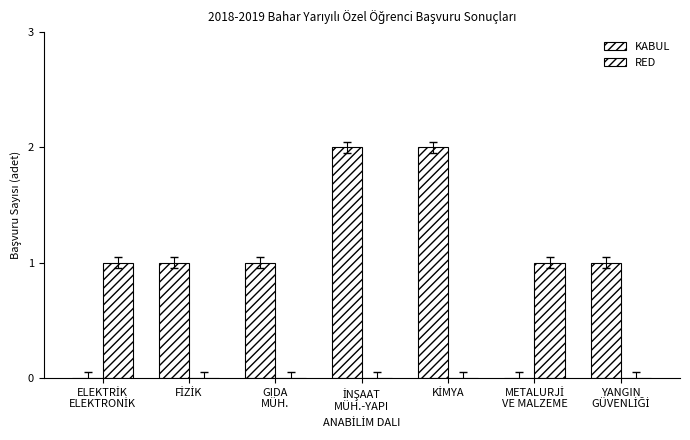

List the series in order of their peak value, highest first.

KABUL, RED